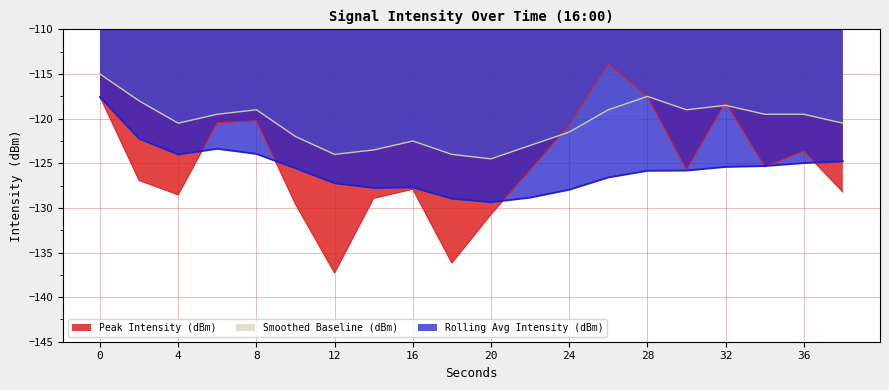

How many values in the Smoothed Baseline (dBm) series exceed -119?

4